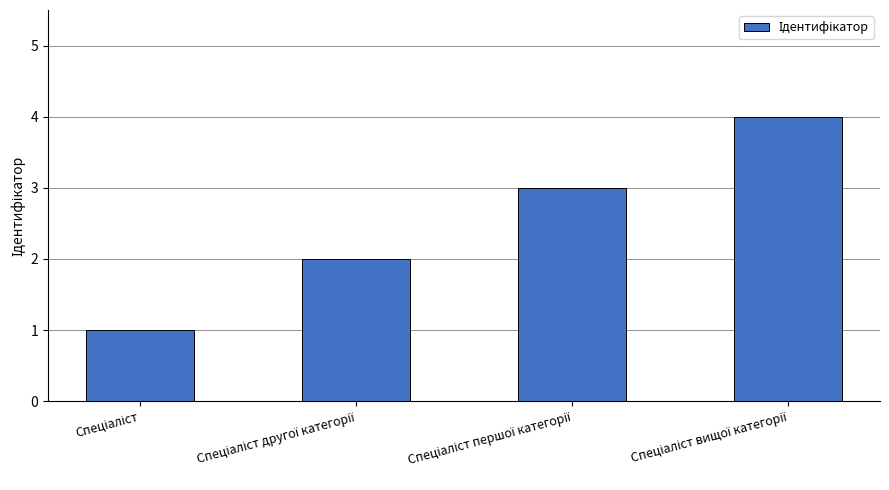

Does the chart contain stacked bars?

No